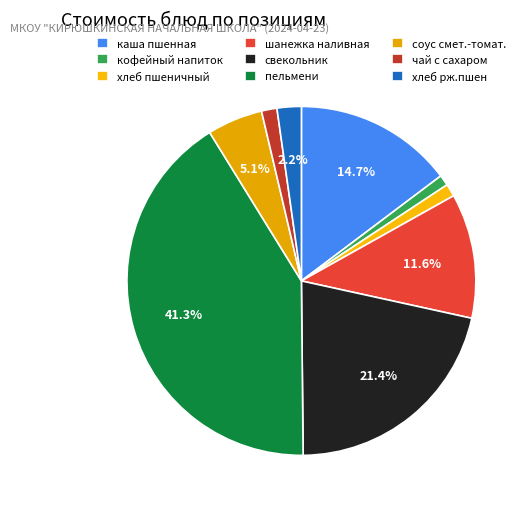

How many segments does this pie chart have?

9